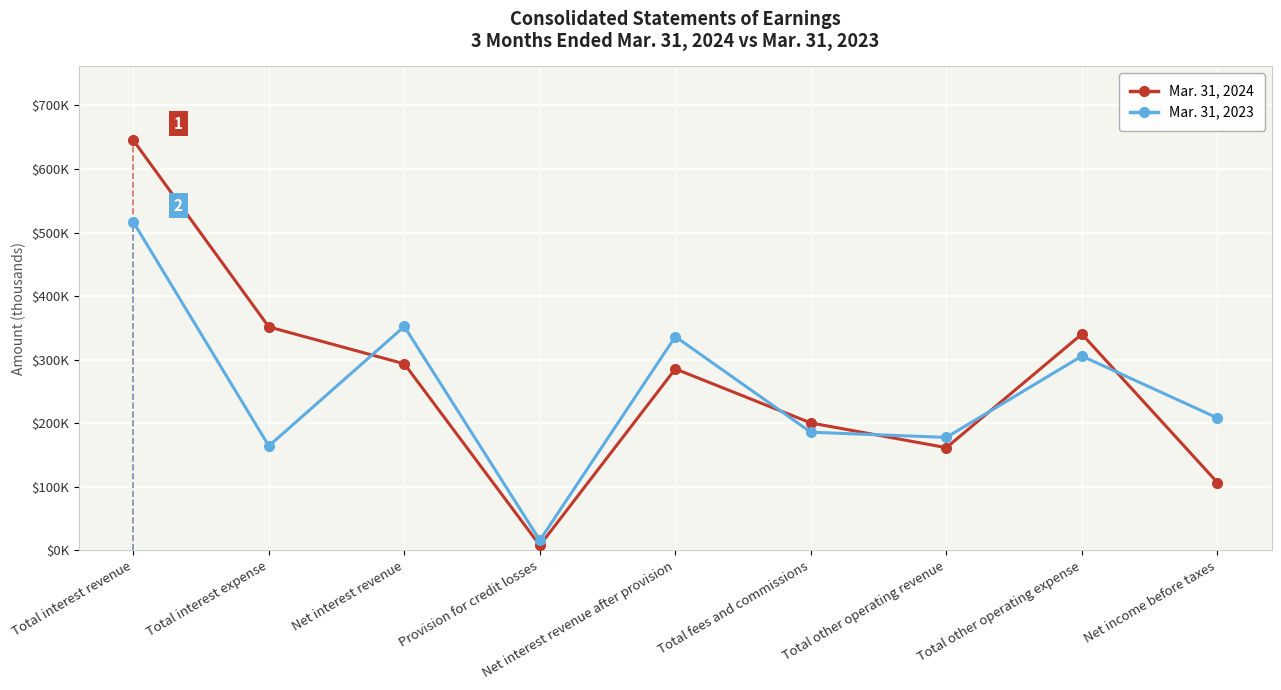

After their last crossing, which series has the higher values: Mar. 31, 2023 or Mar. 31, 2024?

Mar. 31, 2023